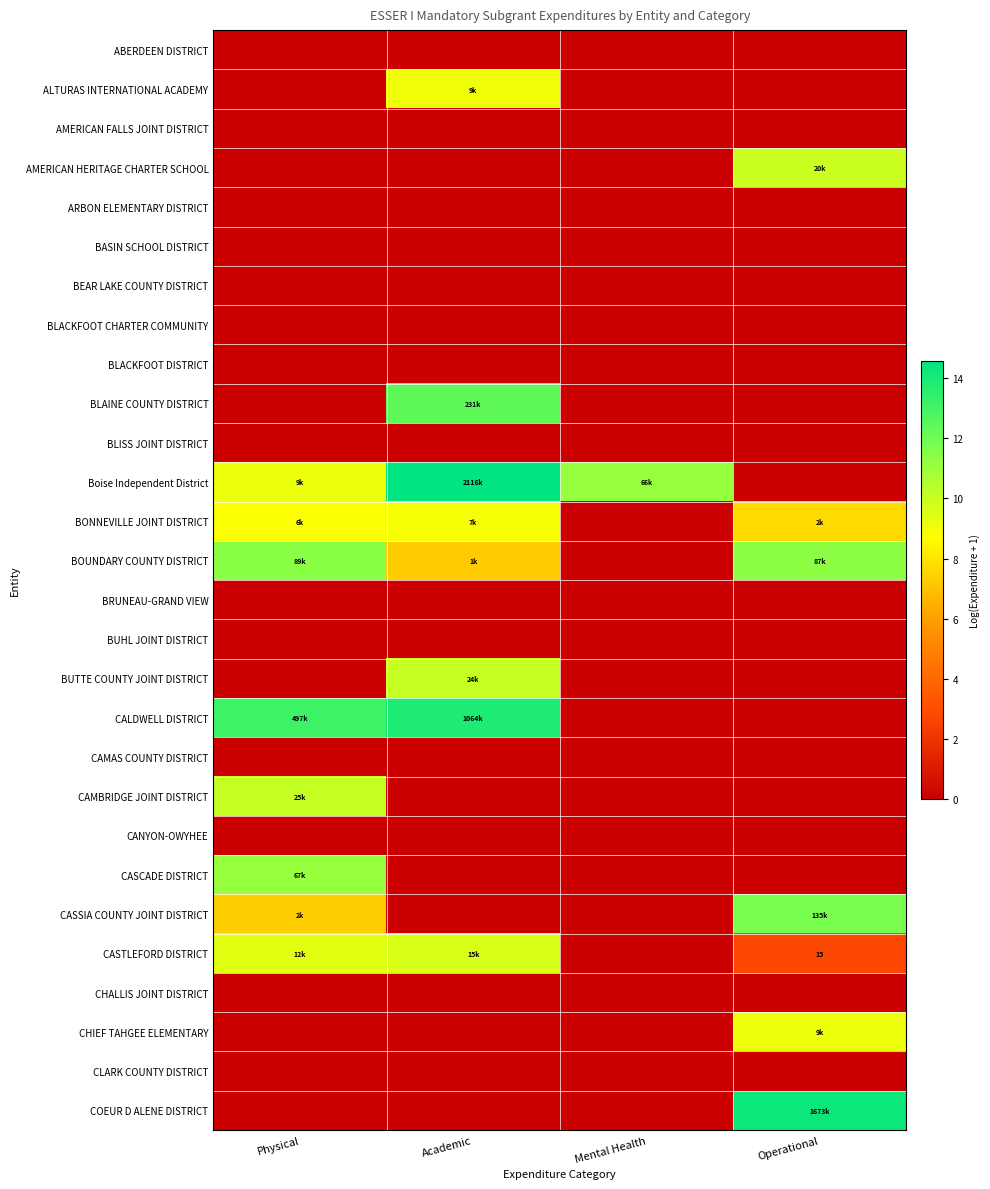

What is the highest value of the AMERICAN HERITAGE CHARTER SCHOOL series?

9.9